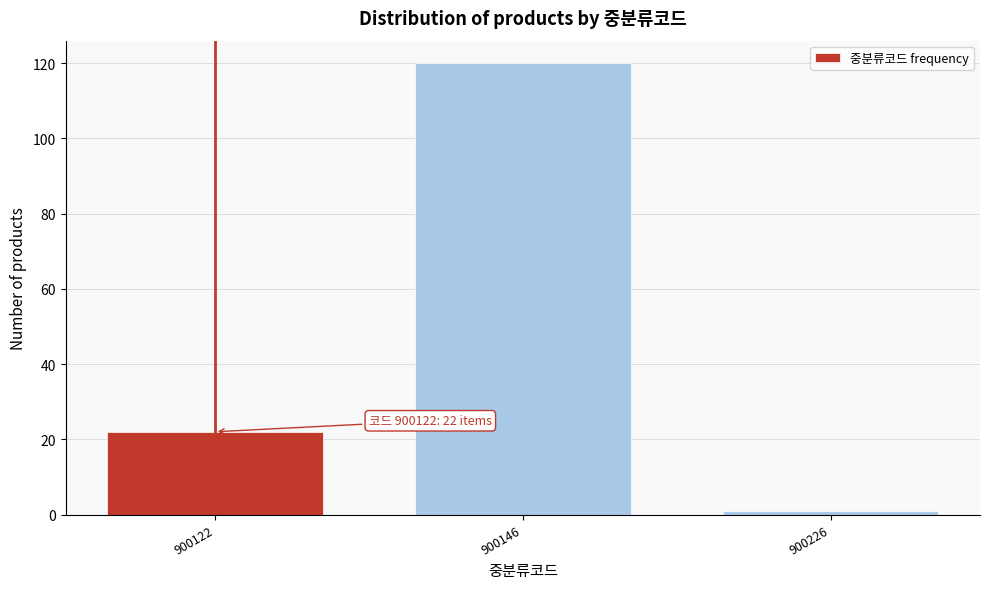

Reading left to right, list all the values displayed in this chart.

900122=22	900146=120	900226=1